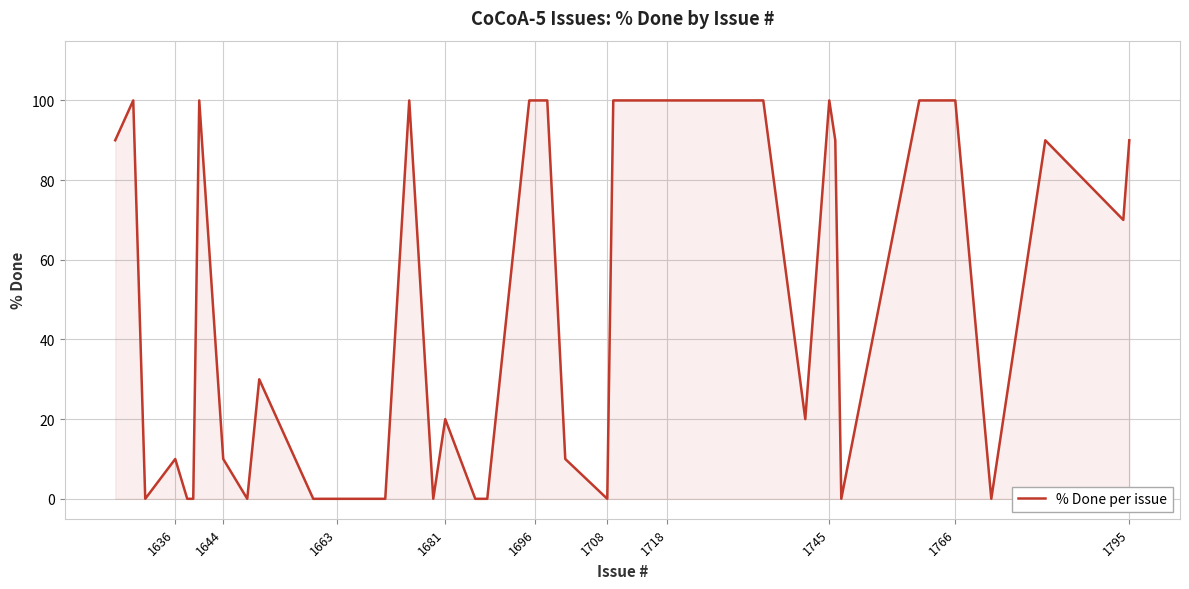

How many data points are less than 90?

20